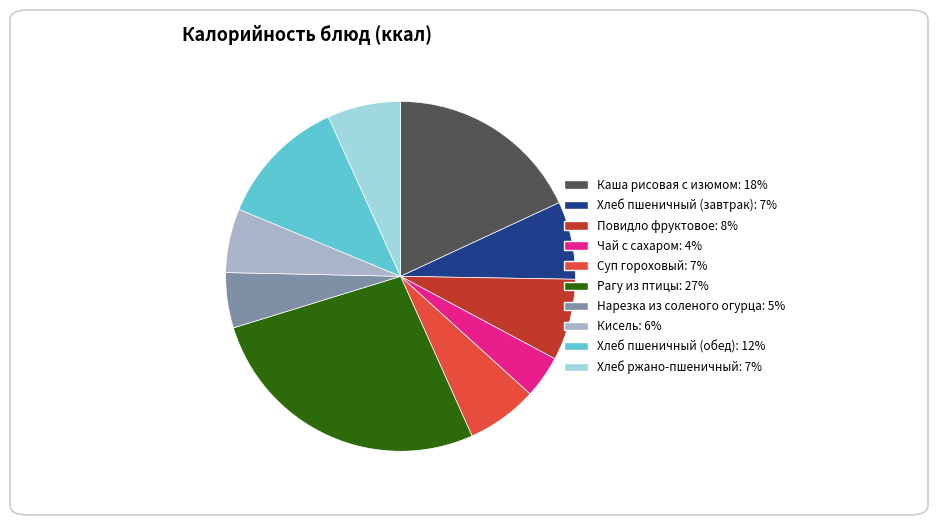

Which slice is the largest?

Рагу из птицы